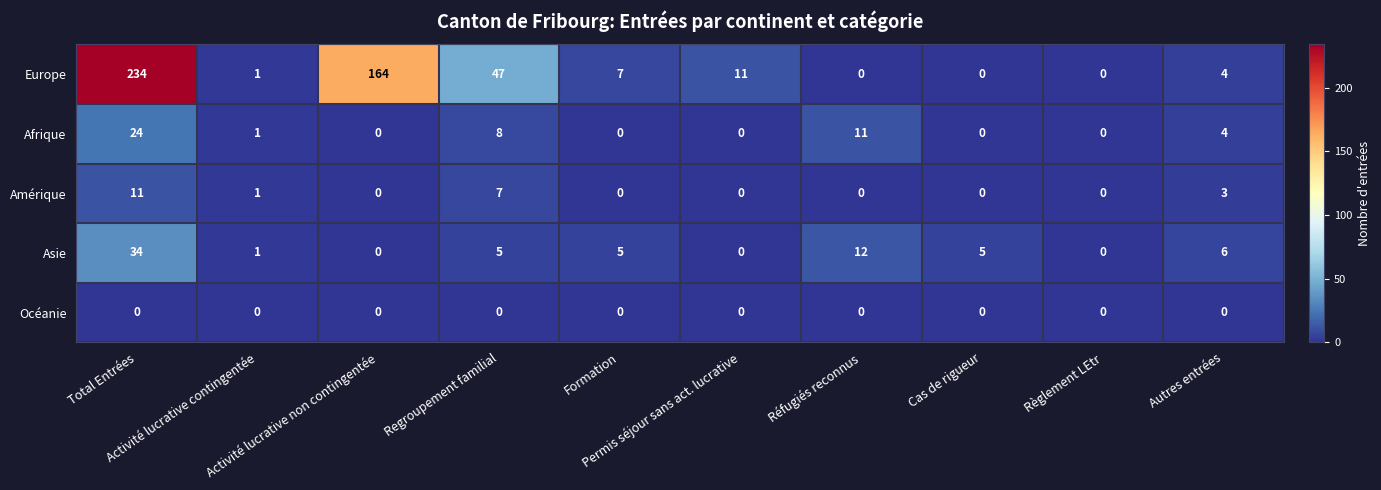

Which series has the largest range (max minus min)?

Europe